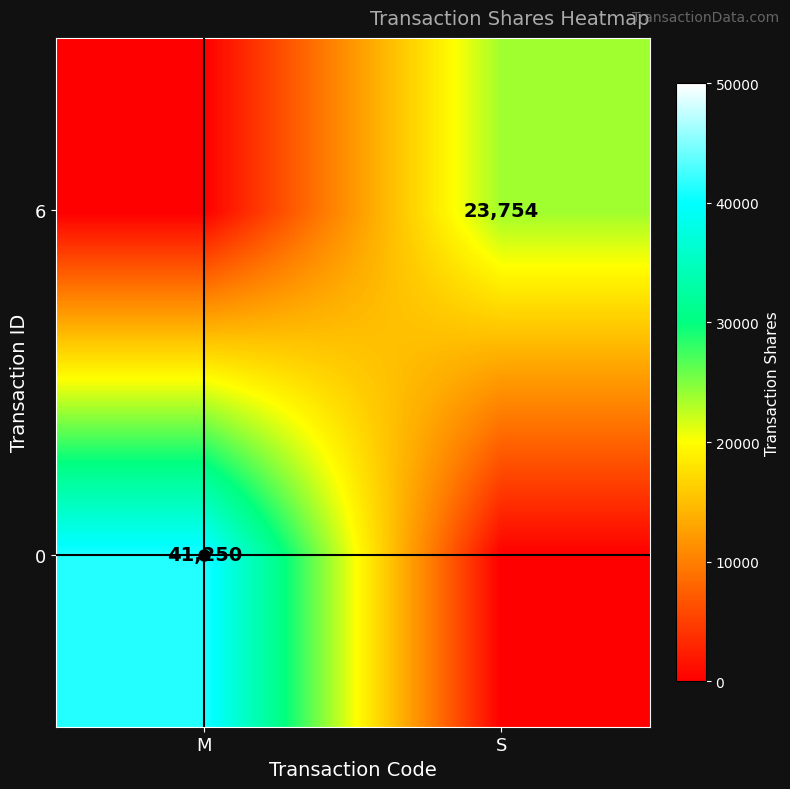

Which category has the lowest value in the 0 series?

S